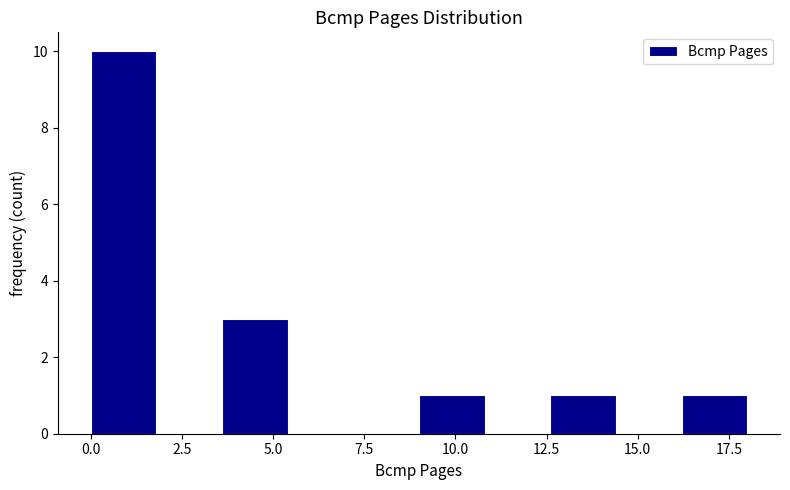

Read against the x-axis, roughly where is the centre of the tallest bar?

1.0